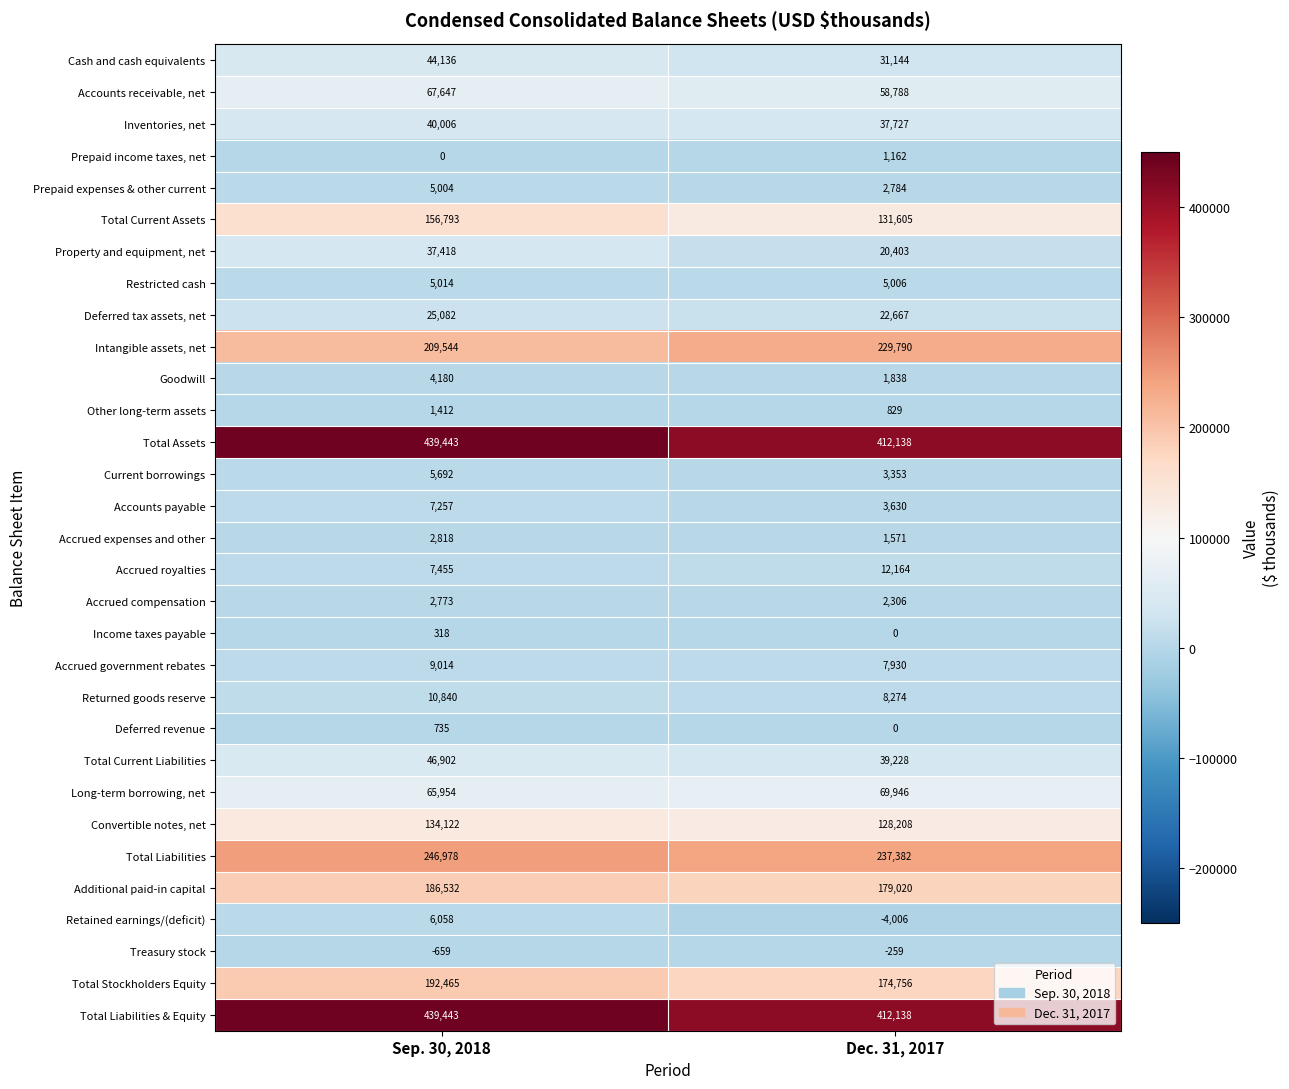

Which label corresponds to the smallest value in the chart?

Dec. 31, 2017